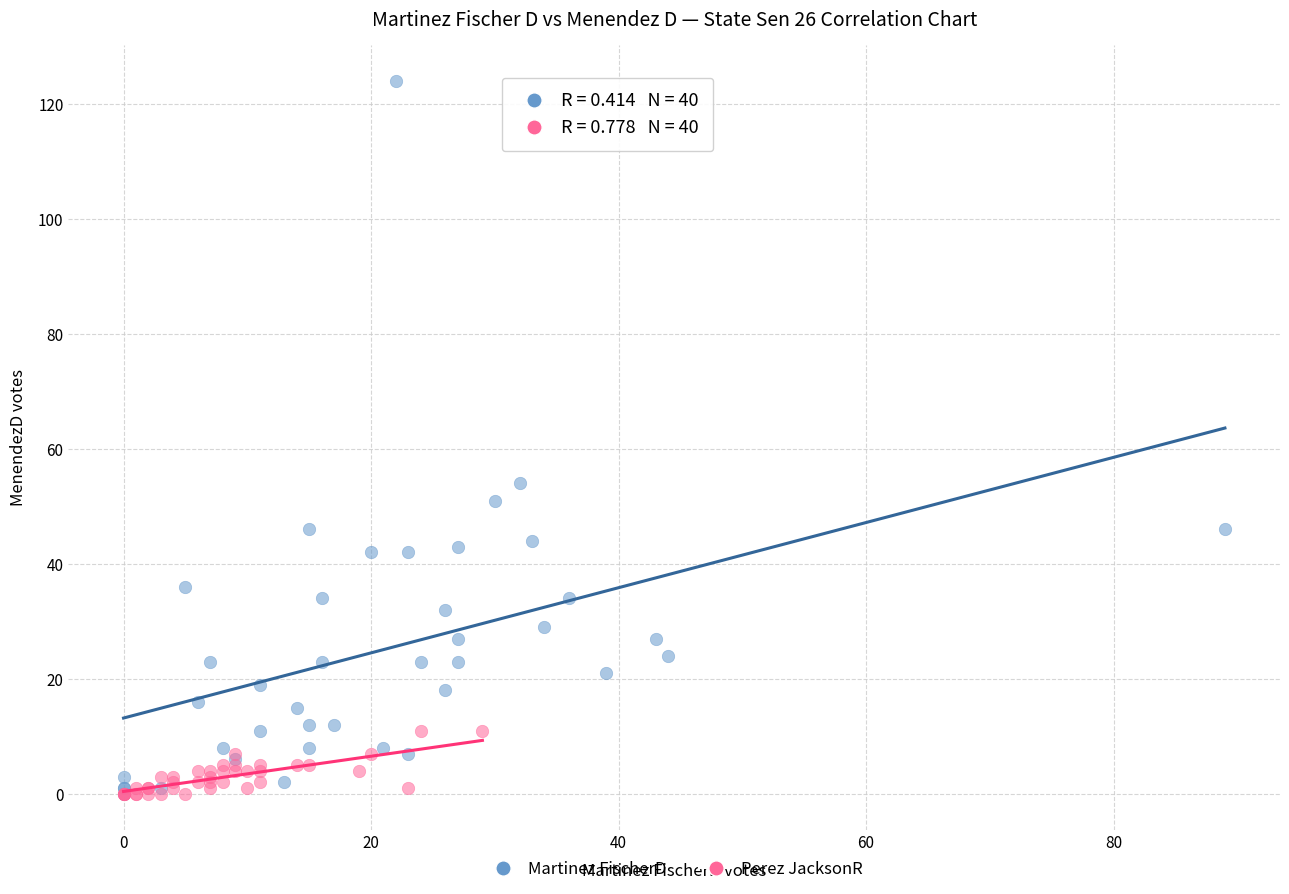

Which series contains the highest Y value?

Martinez FischerD